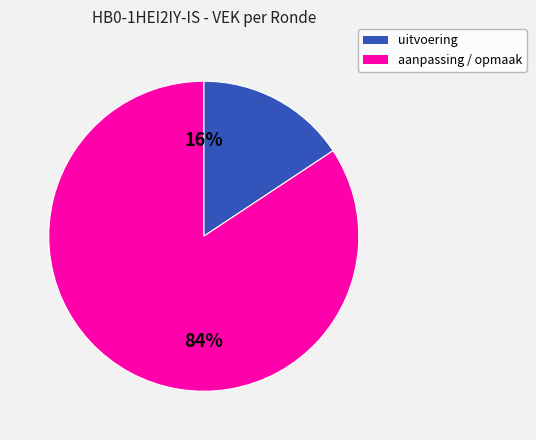

Is there any slice that represents more than half of the pie?

Yes